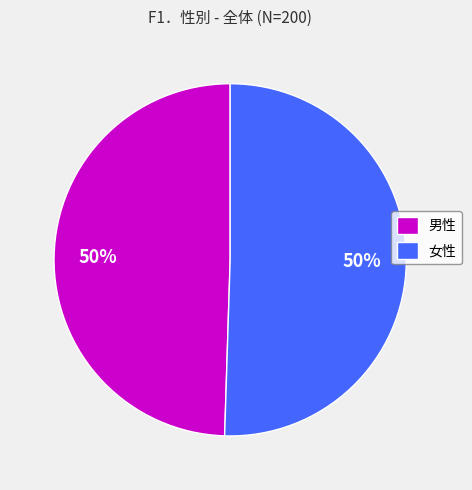

To the nearest percent, what is the average slice percentage?

50%